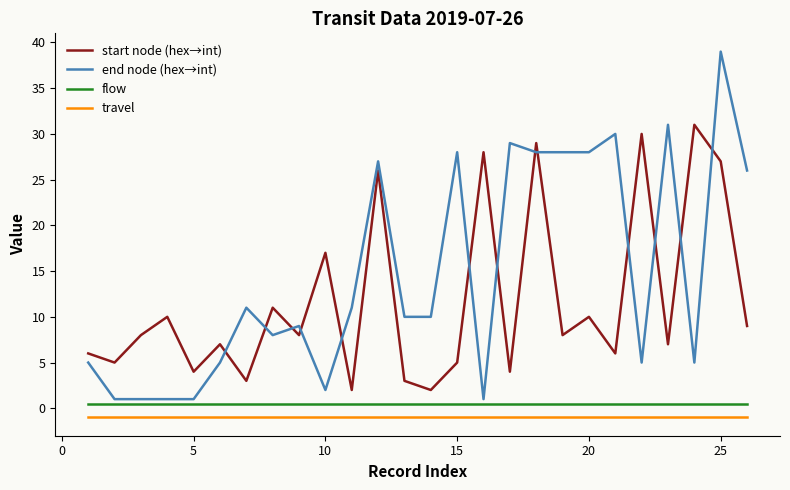

What is the minimum value shown in the chart?

-1.0